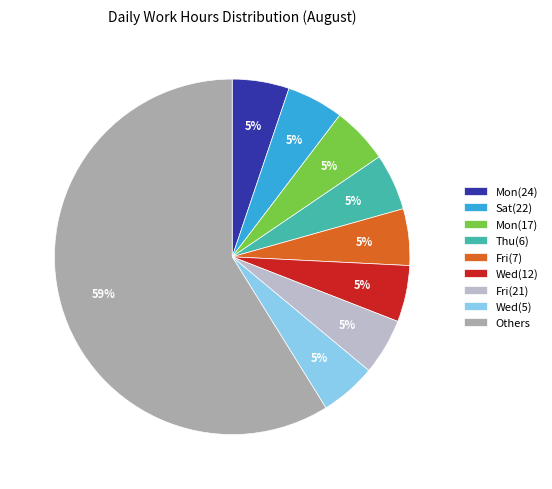

Is it true that Wed(12) is 14% of the pie?

False